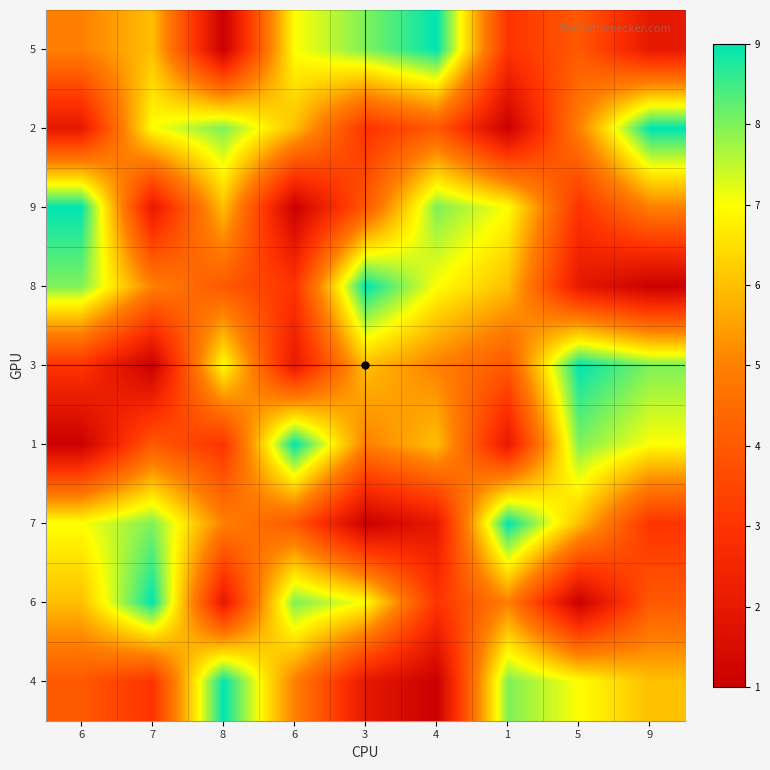

What is the difference between the highest and lowest values at 7?

8